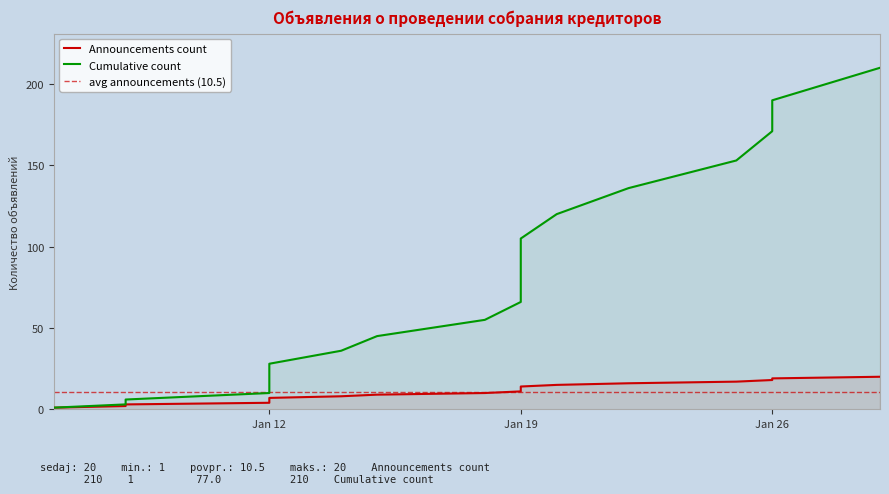

Rank the series by their average value, from highest to lowest.

Cumulative count, Announcements count